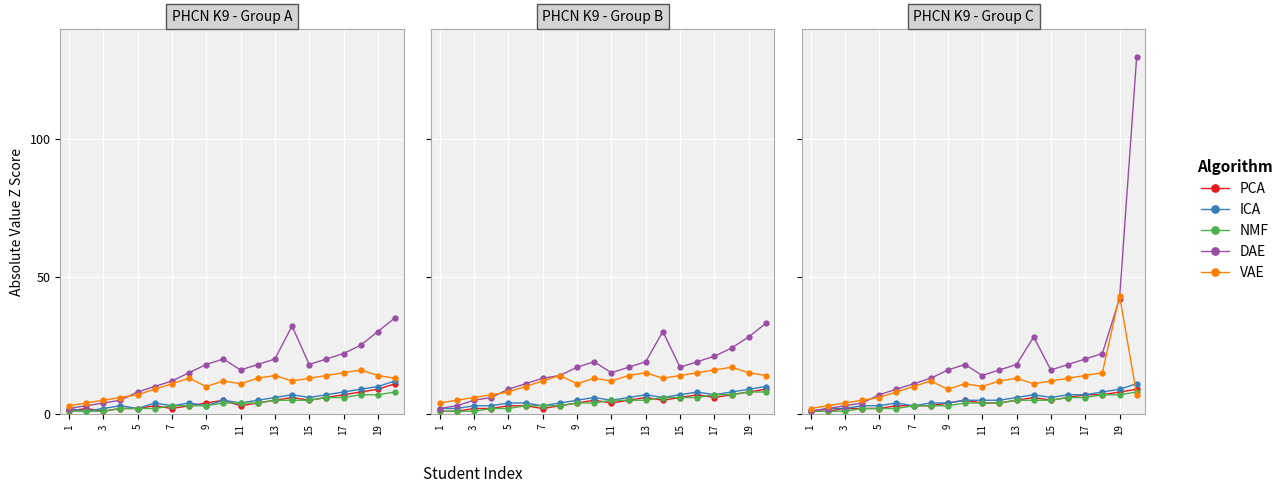

True or false: DAE and PCA cross at least once.

False